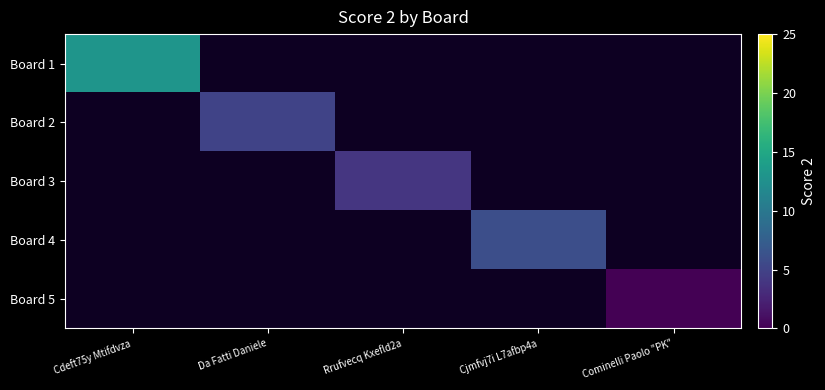

What is the maximum value shown in the chart?

13.0